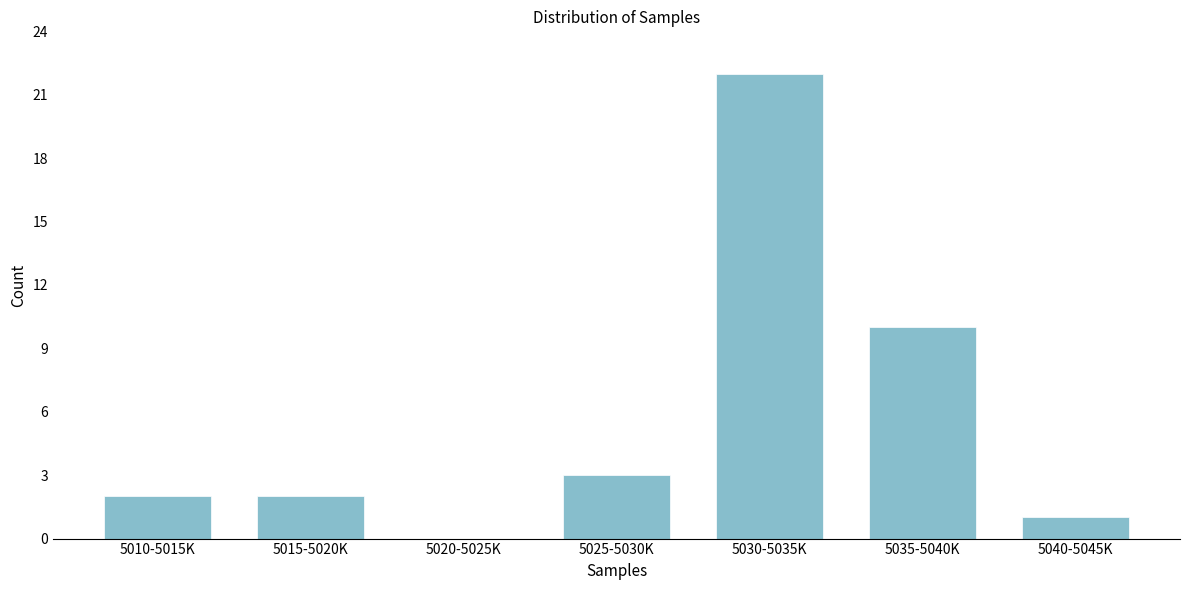

Reading left to right, list all the values displayed in this chart.

5010-5015K=2	5015-5020K=2	5020-5025K=0	5025-5030K=3	5030-5035K=22	5035-5040K=10	5040-5045K=1